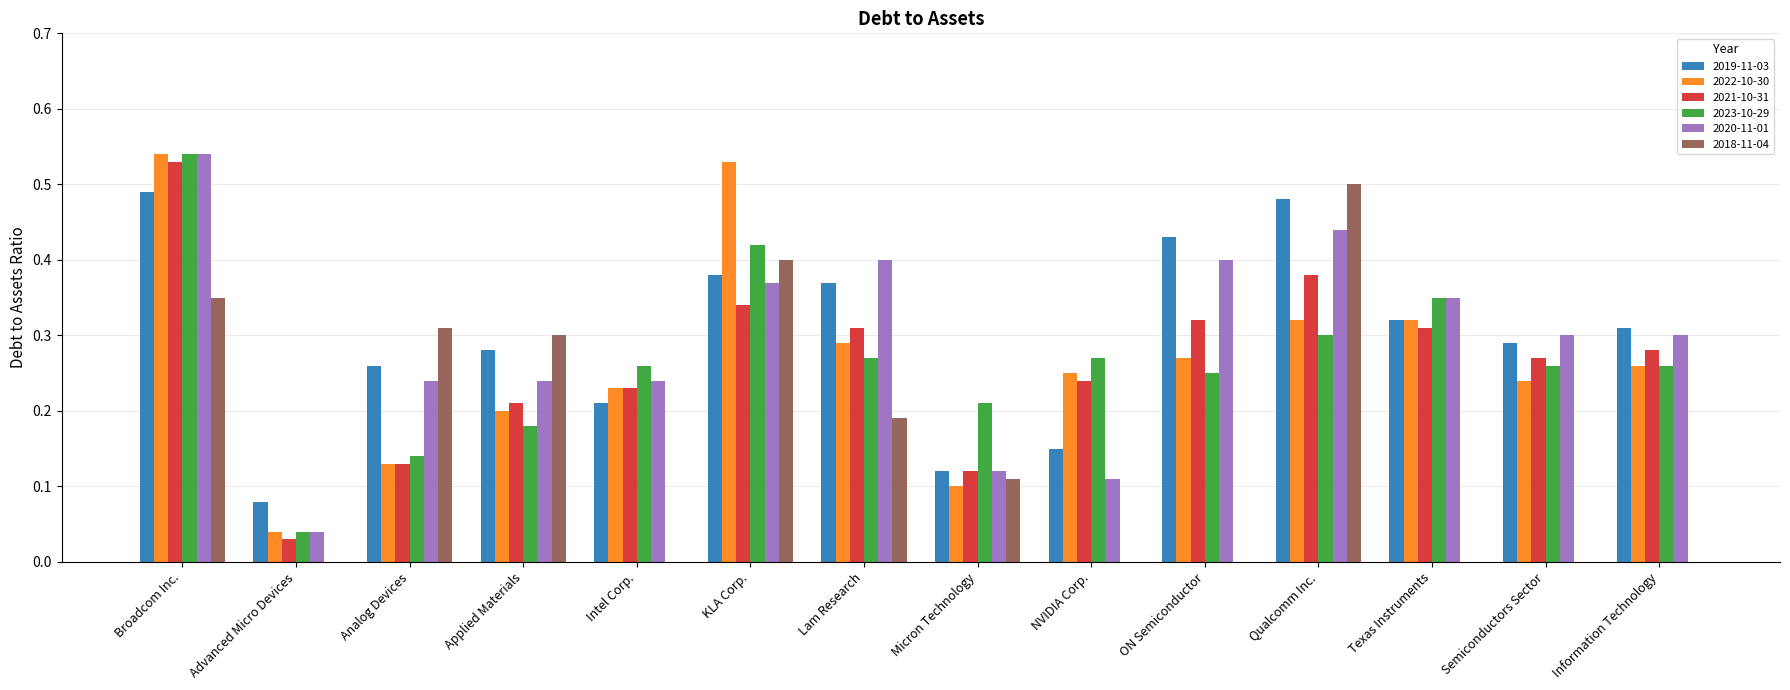

The 2019-11-03 series shows 0.2 at Semiconductors Sector. True or false?

False